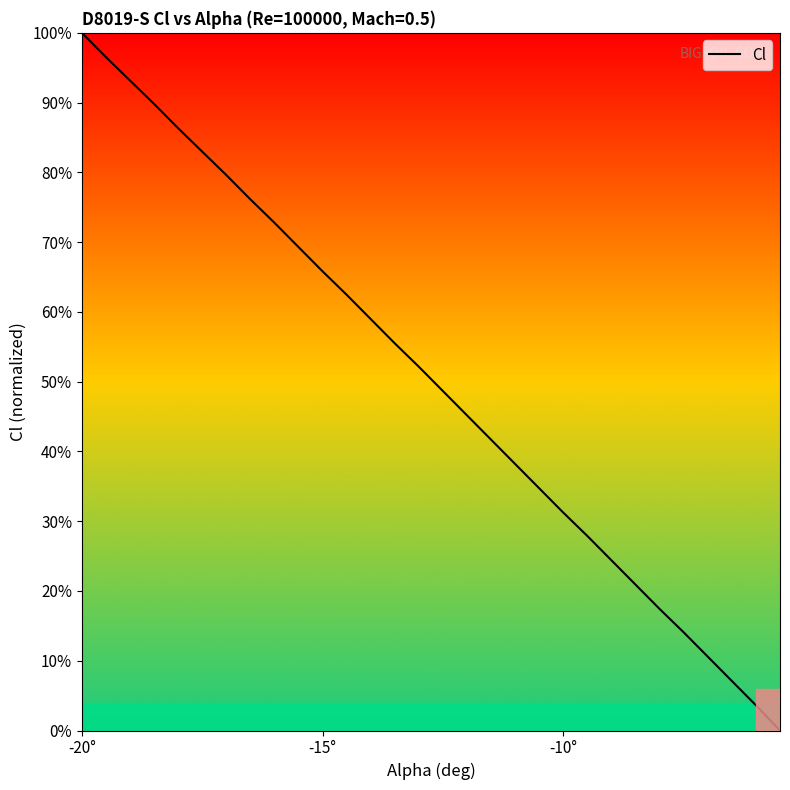

What is the maximum value shown in the chart?

100.0